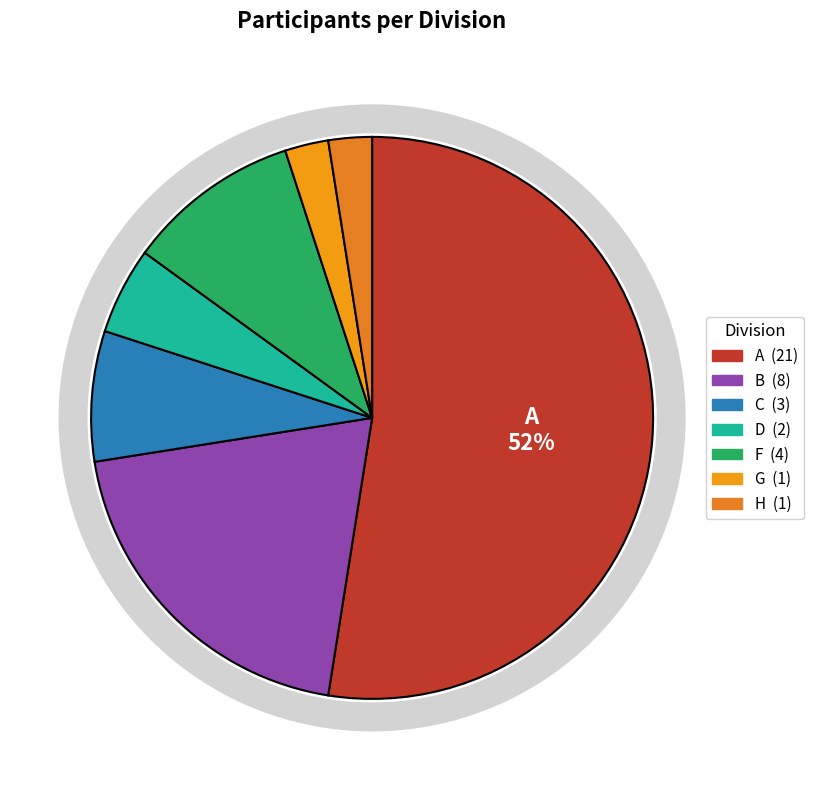

Rank the categories by value from lowest to highest.

G, H, D, C, F, B, A